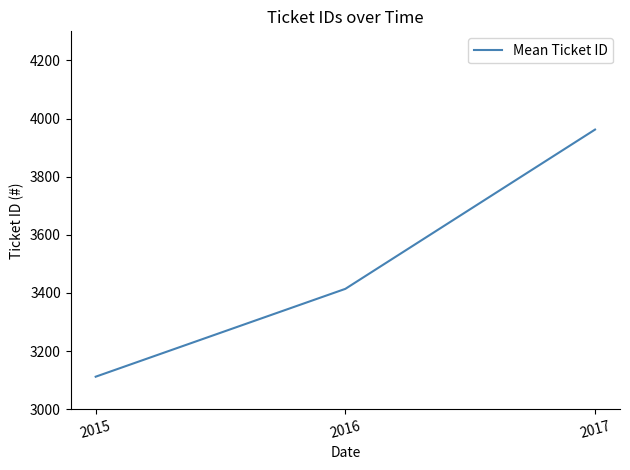

What is the change in value from 2016 to 2017?

+548.0